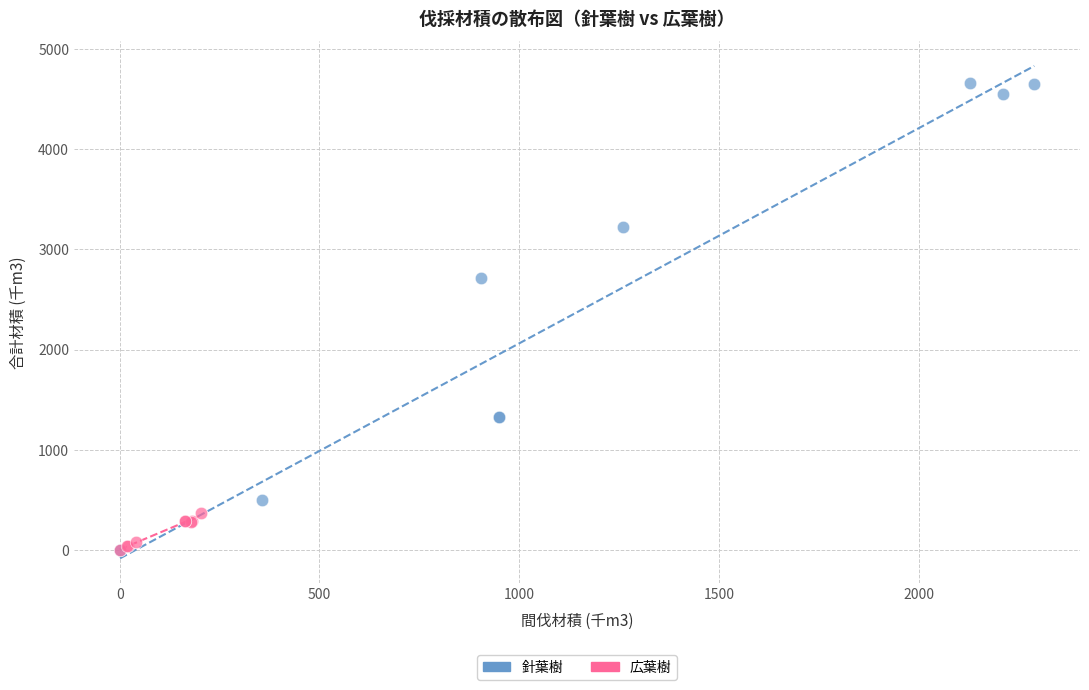

What are all the series names shown in the legend?

針葉樹, 広葉樹